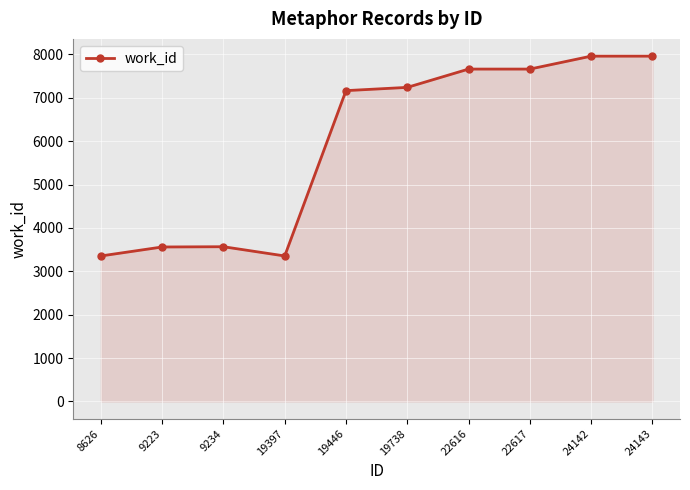

What is the average value?

5948